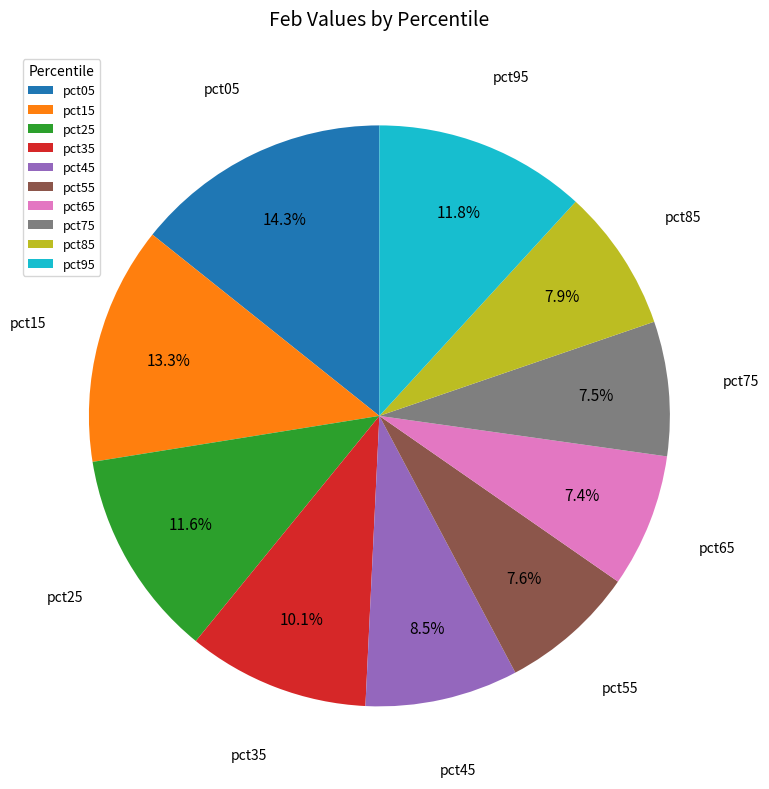

True or false: pct65 accounts for 1% of the total.

False